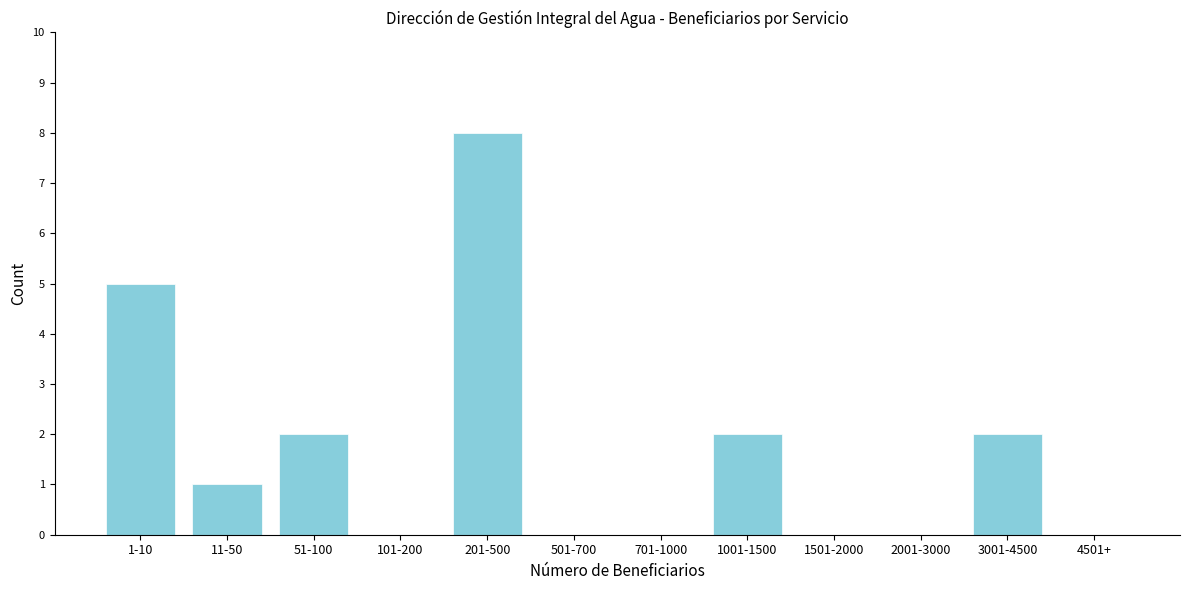

Reading left to right, list all the values displayed in this chart.

1-10=5	11-50=1	51-100=2	101-200=0	201-500=8	501-700=0	701-1000=0	1001-1500=2	1501-2000=0	2001-3000=0	3001-4500=2	4501+=0